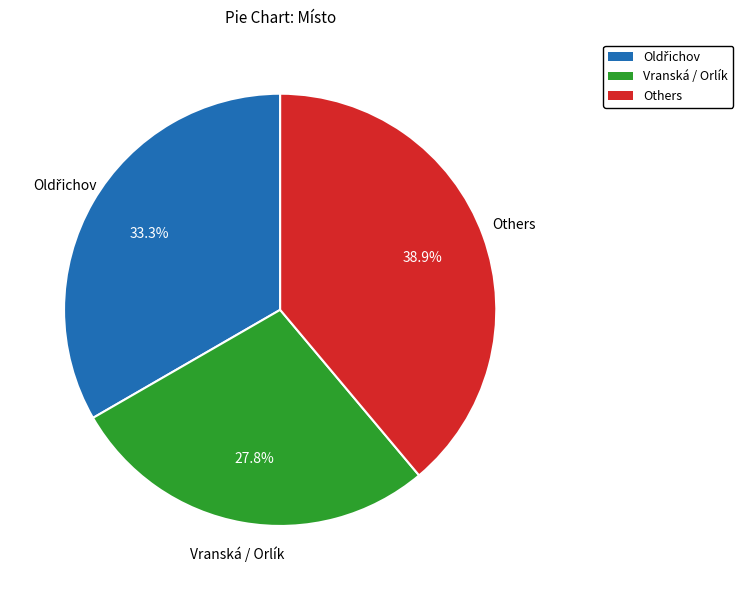

Is there a majority slice in this chart?

No